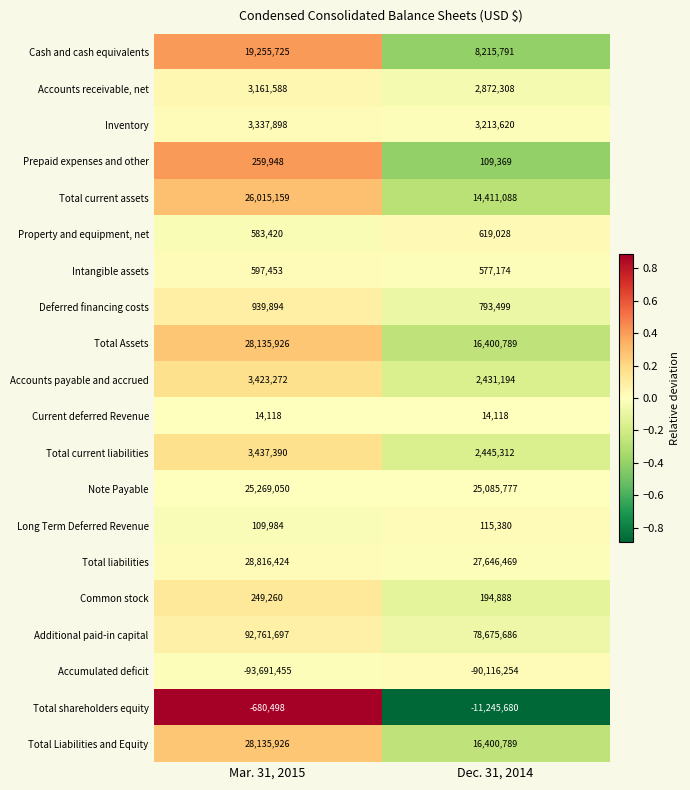

What is the smallest value displayed?

-93691455